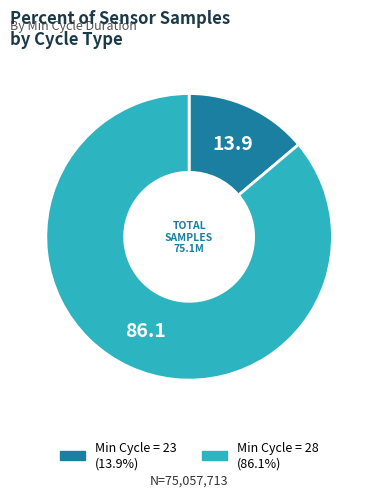

Is there any slice that represents more than half of the pie?

Yes